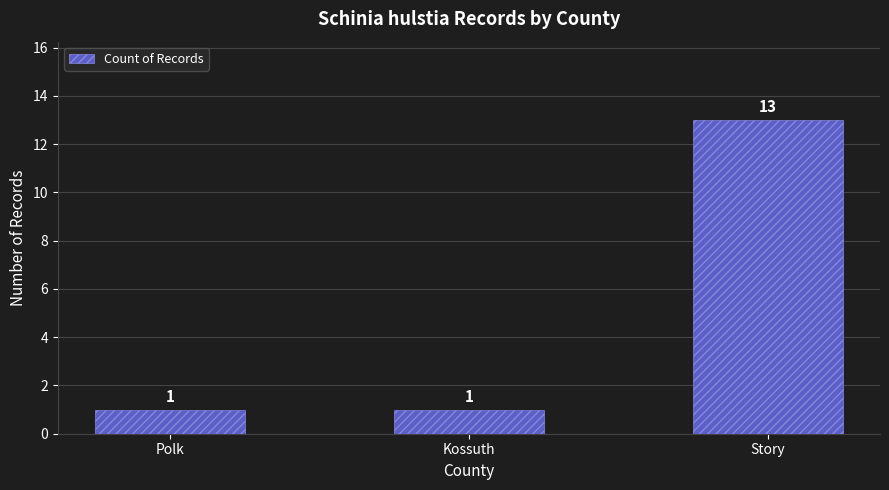

Reading left to right, extract all data points from this chart.

1	1	13